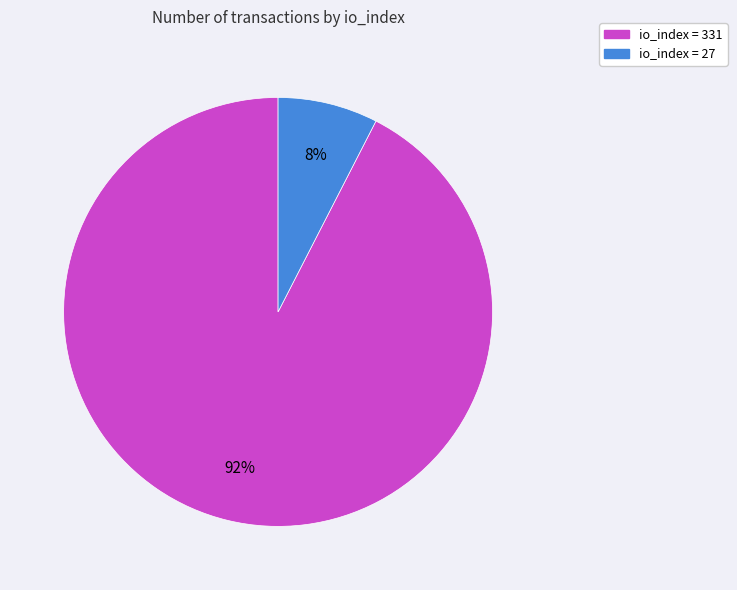

Does any single category account for the majority?

Yes